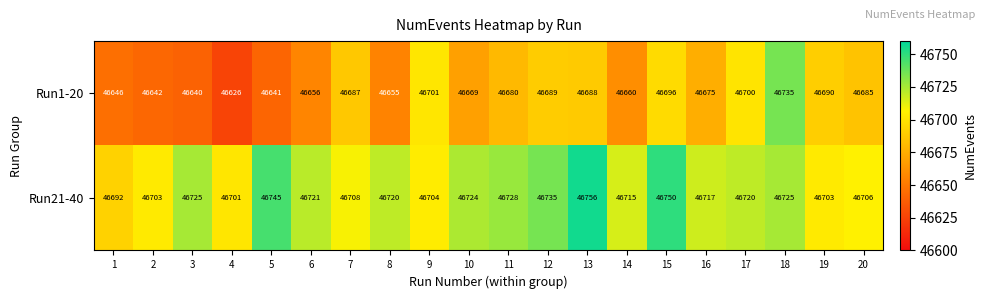

What is the maximum value for Run21-40?

46756